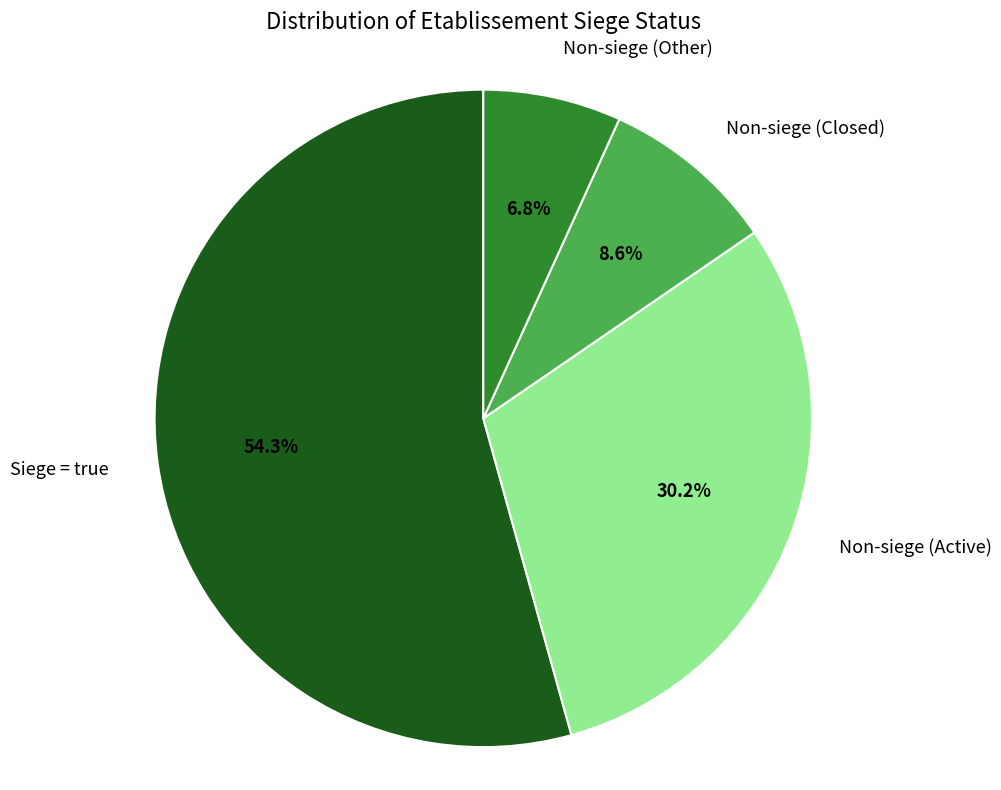

Combined, what portion of the pie is Non-siege (Active) and Non-siege (Other)?

37.0%